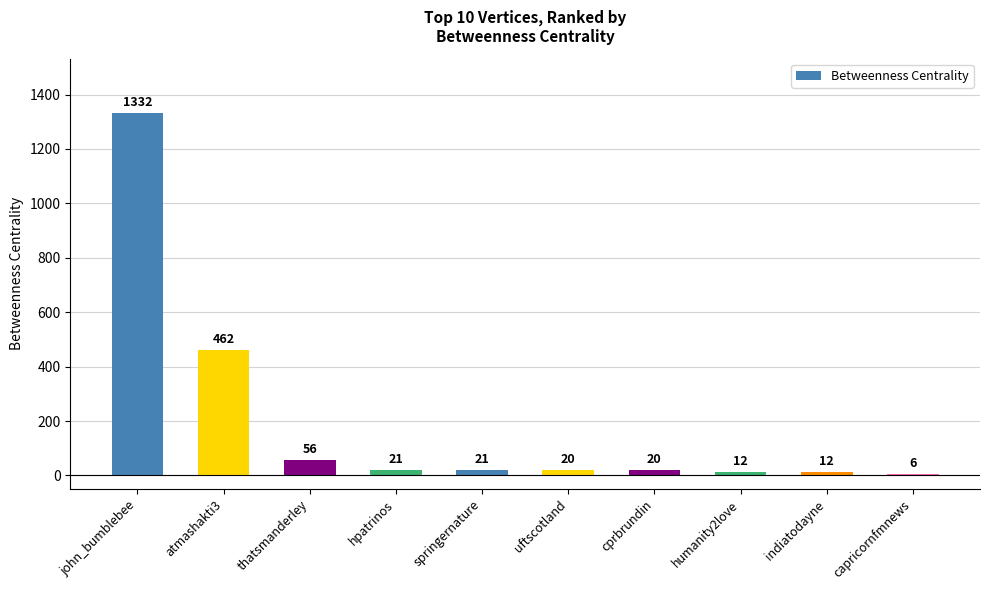

What is the approximate value at john_bumblebee, to the nearest 100?

1300